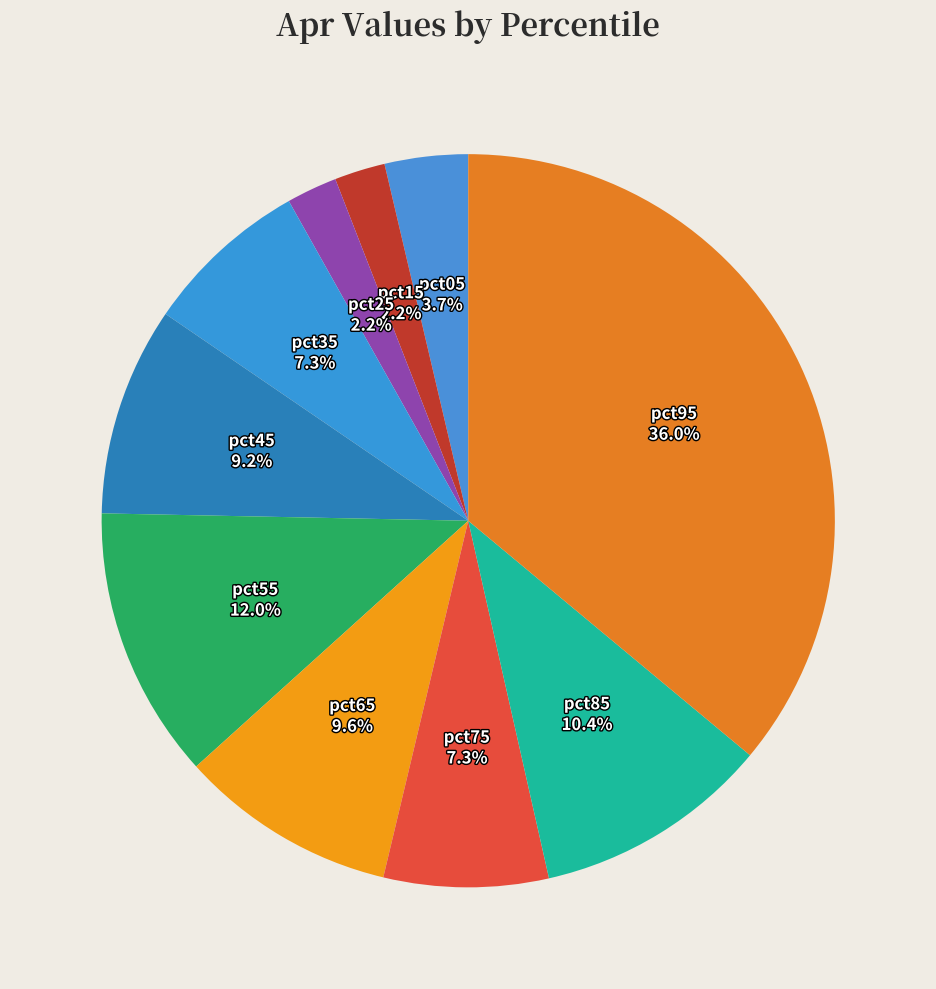

To the nearest percent, what portion does pct15 represent?

2%